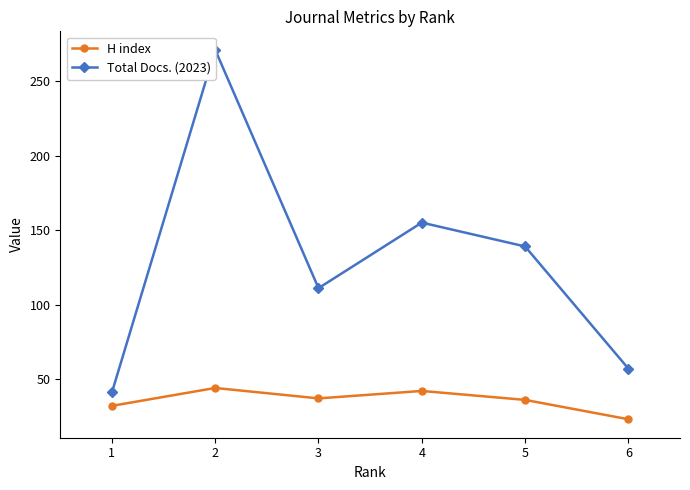

Which series changed the most between 4 and 5?

Total Docs. (2023)